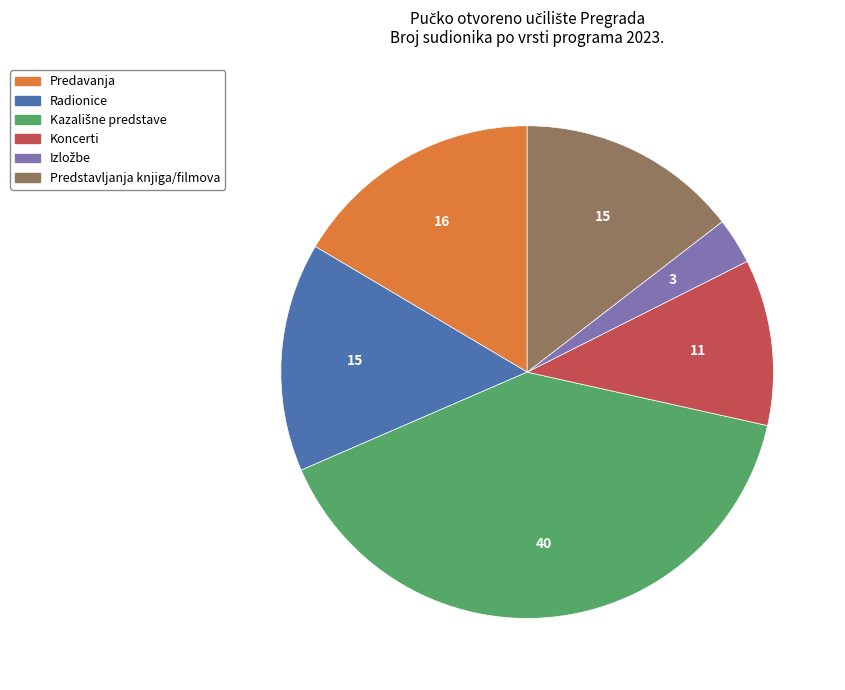

Is there any slice that represents more than half of the pie?

No